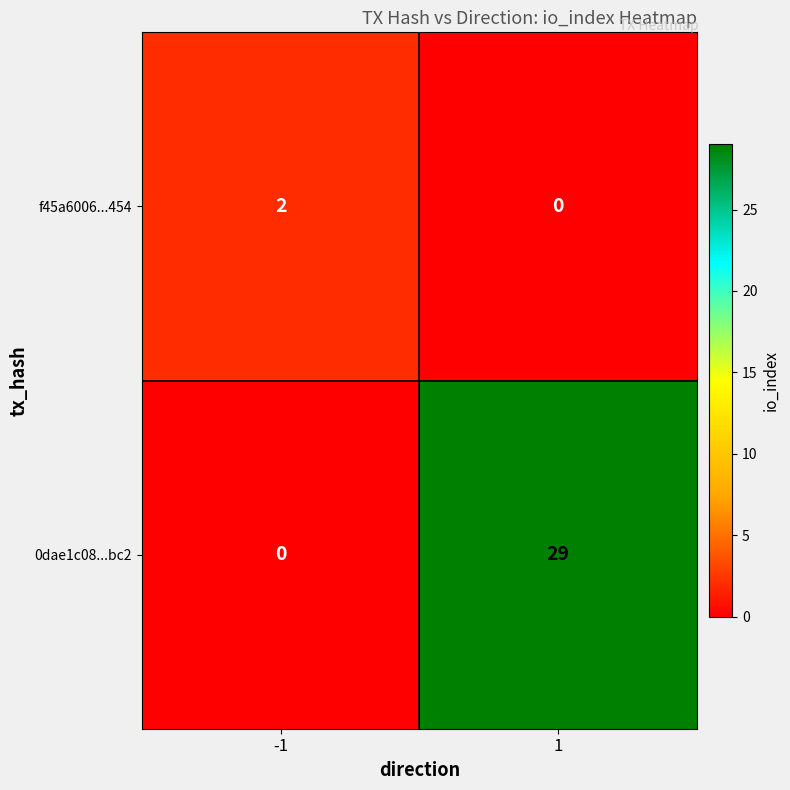

The value of f45a6006...454 at 1 is 0. True or false?

True